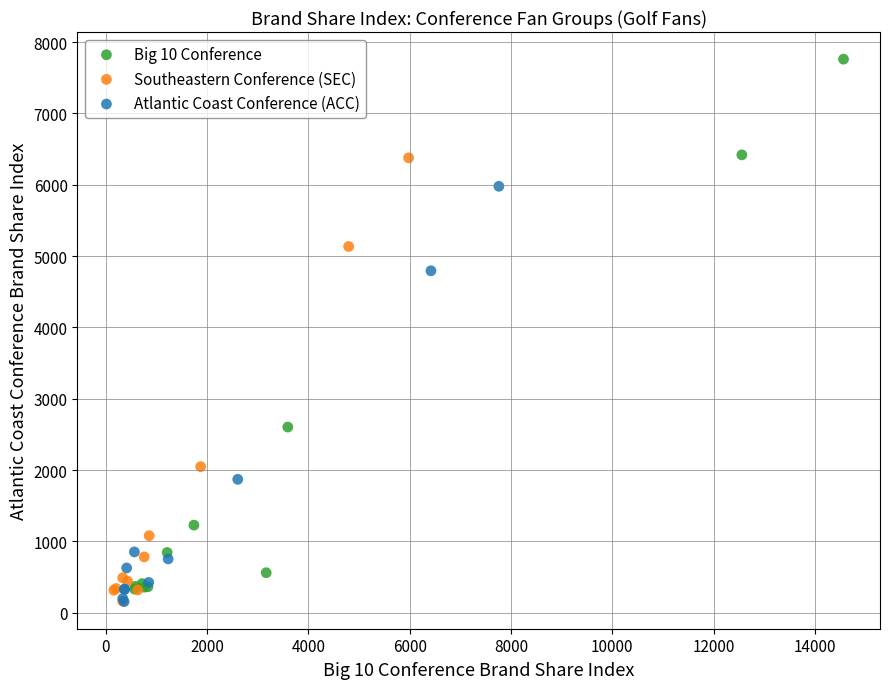

Which series contains the highest Y value?

Big 10 Conference